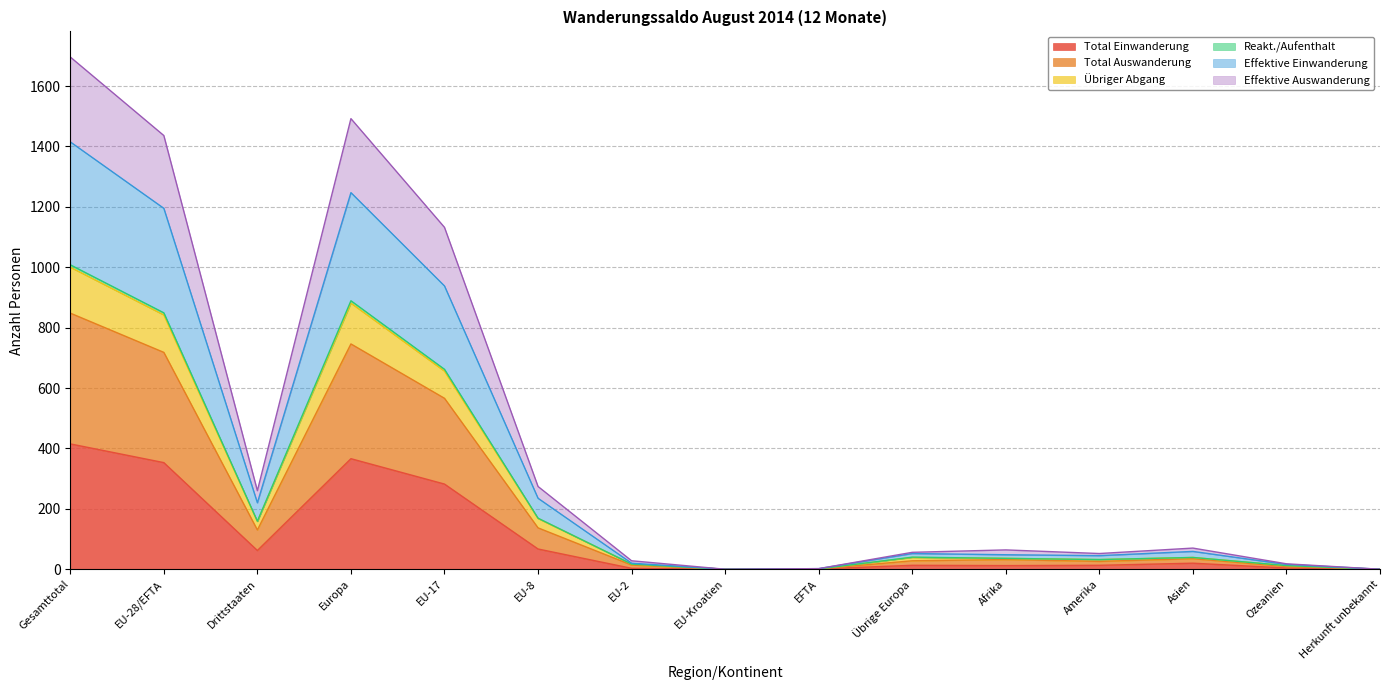

What is the highest value of the Total Einwanderung series?

415